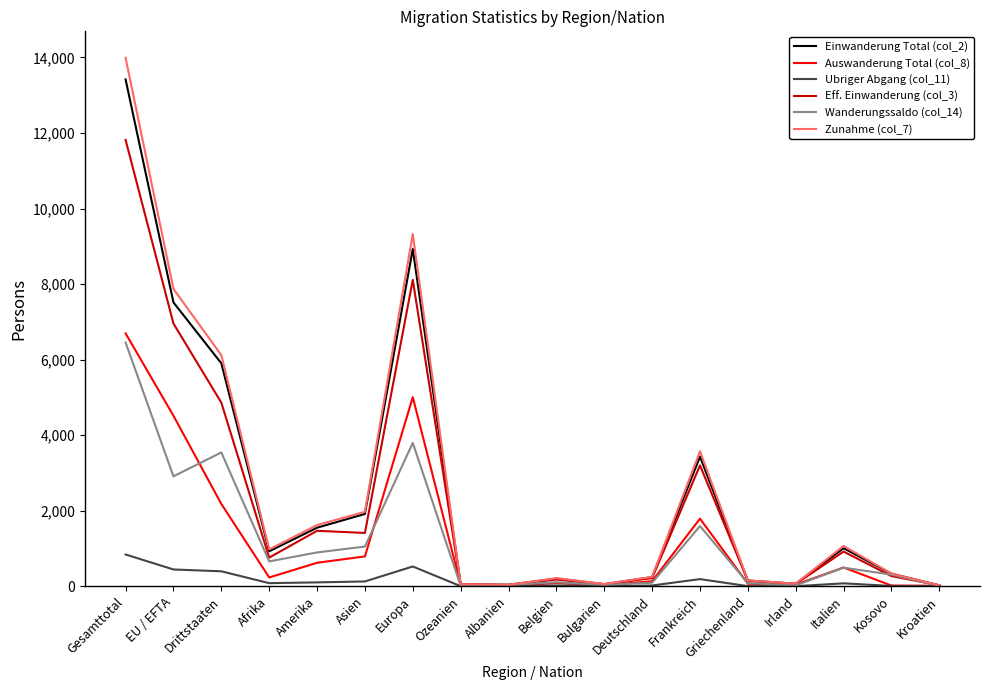

What is the greatest value displayed?

13991